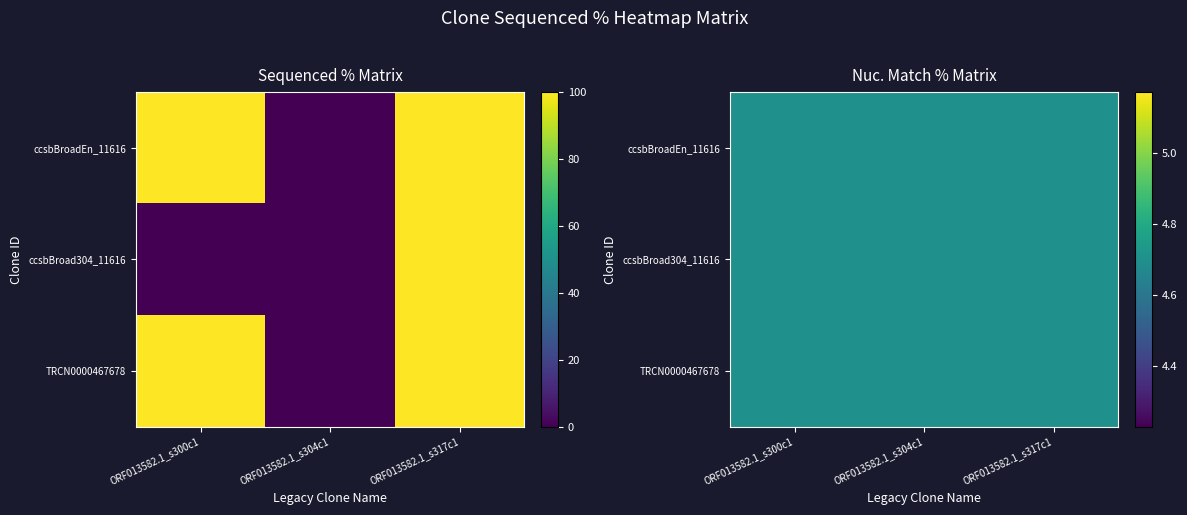

Is it true that ccsbBroad304_11616 equals 100 at ORF013582.1_s317c1?

True